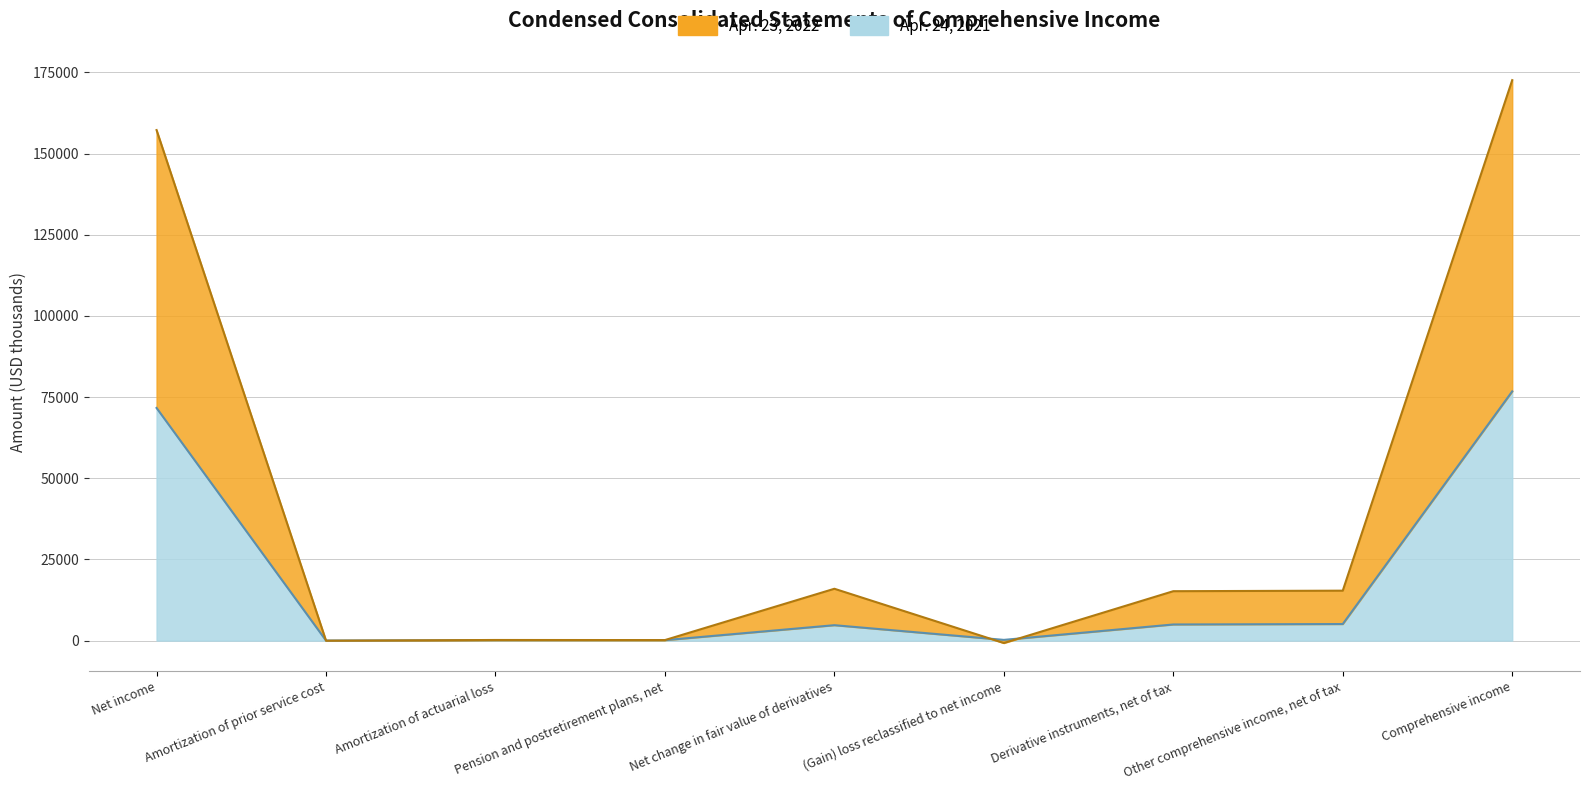

Which series has the widest spread of values?

Apr. 23, 2022